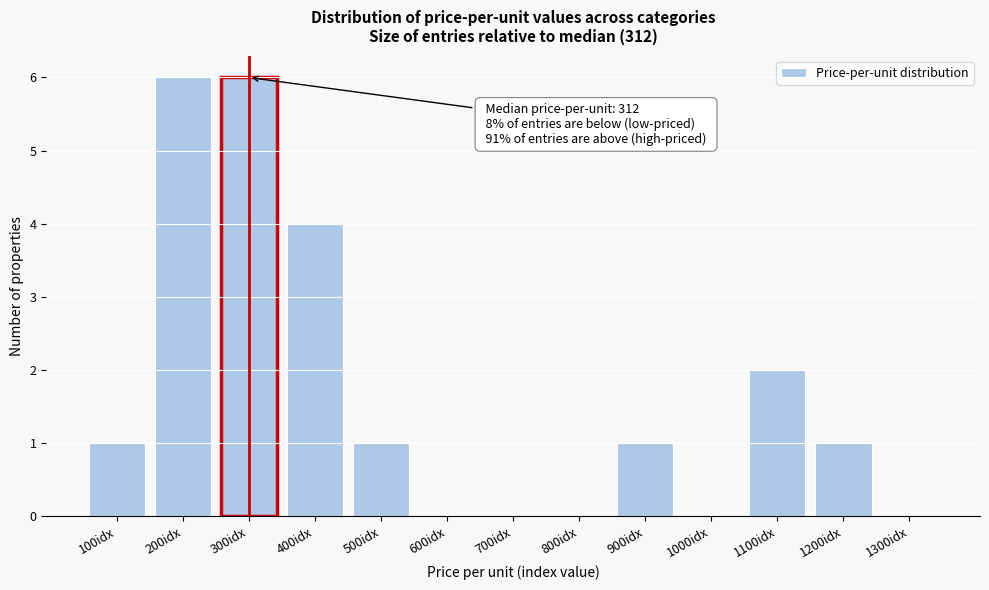

Reading left to right, transcribe all the data shown in this chart.

100idx=1	200idx=6	300idx=6	400idx=4	500idx=1	600idx=0	700idx=0	800idx=0	900idx=1	1000idx=0	1100idx=2	1200idx=1	1300idx=0